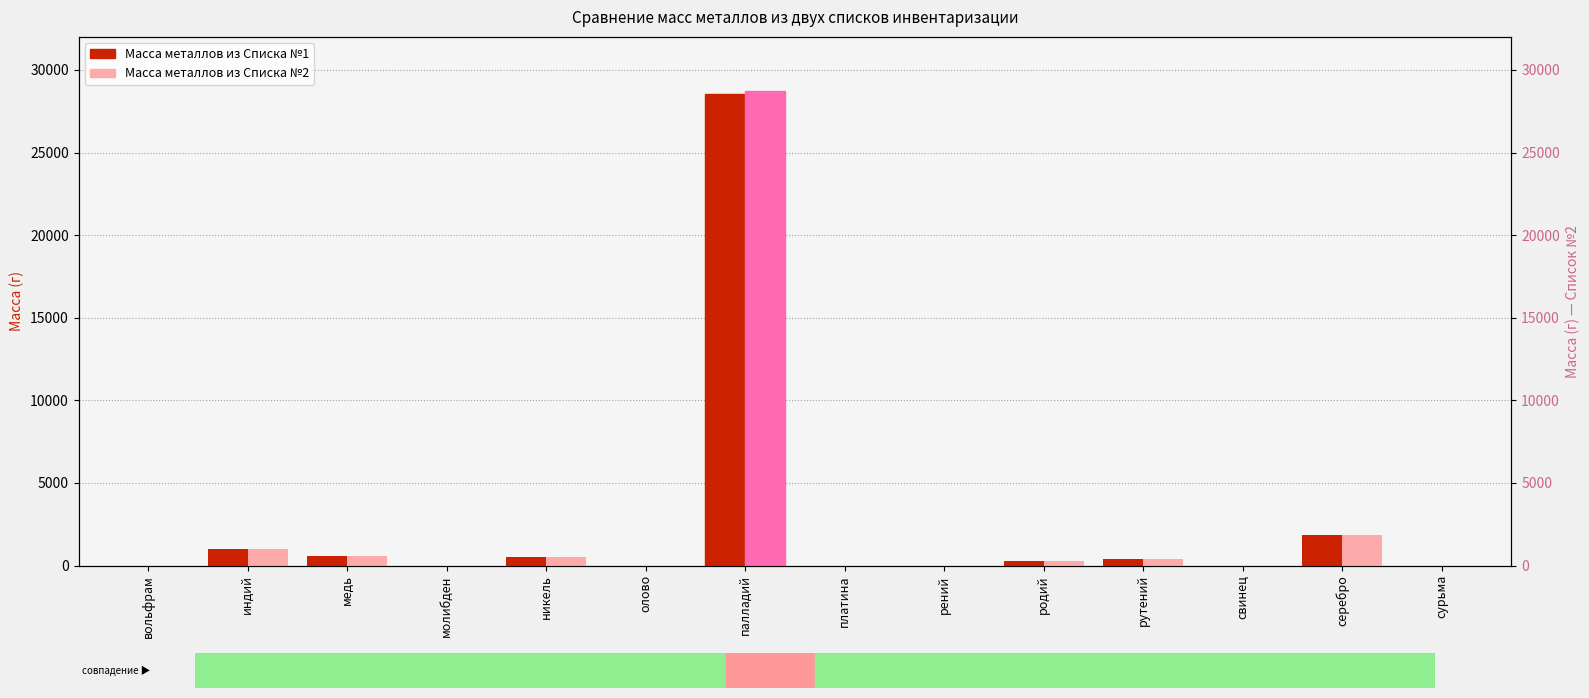

Rank the categories by Масса металлов из Списка №2 value from highest to lowest.

палладий, серебро, индий, медь, никель, рутений, родий, платина, свинец, сурьма, олово, вольфрам, молибден, рений